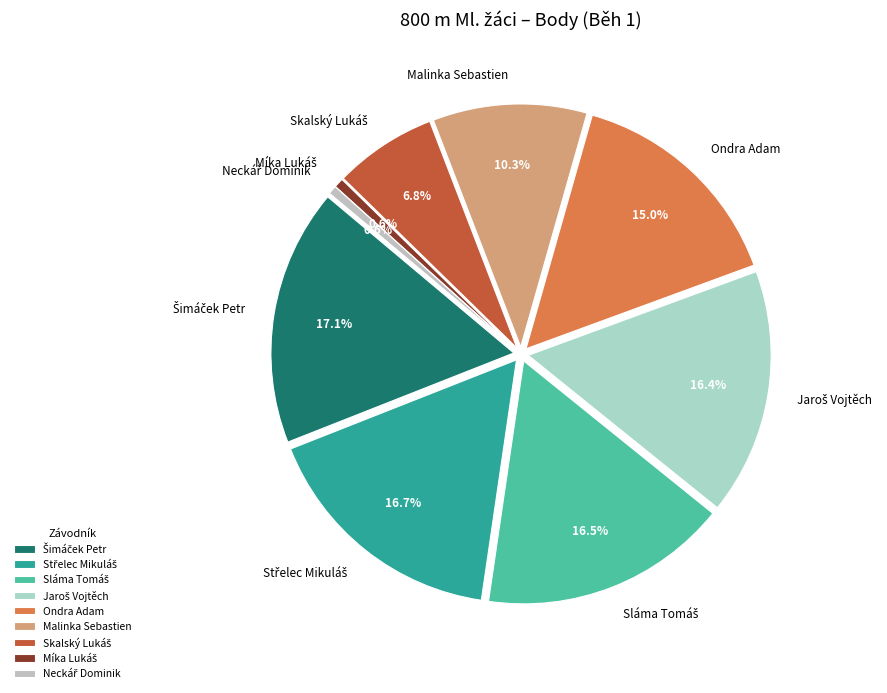

Does Neckář Dominik represent more than half of the total?

No